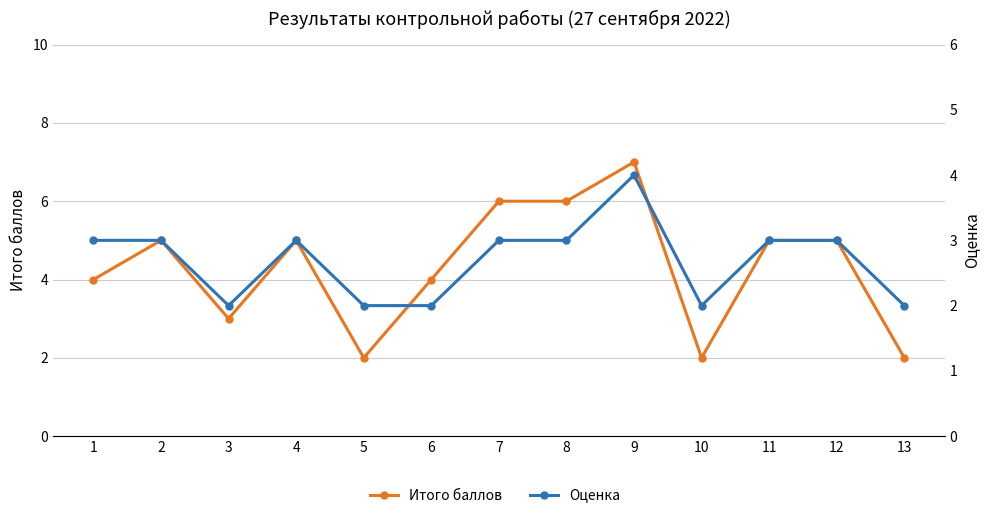

What is the value of the Оценка point at the 3rd from the left?

2